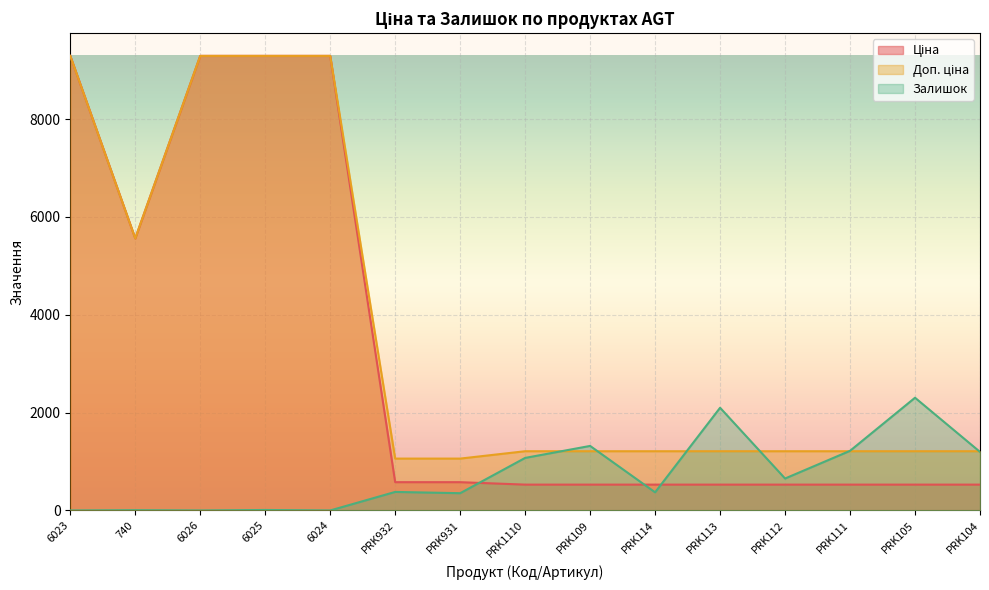

Which label corresponds to the smallest value in the chart?

6023